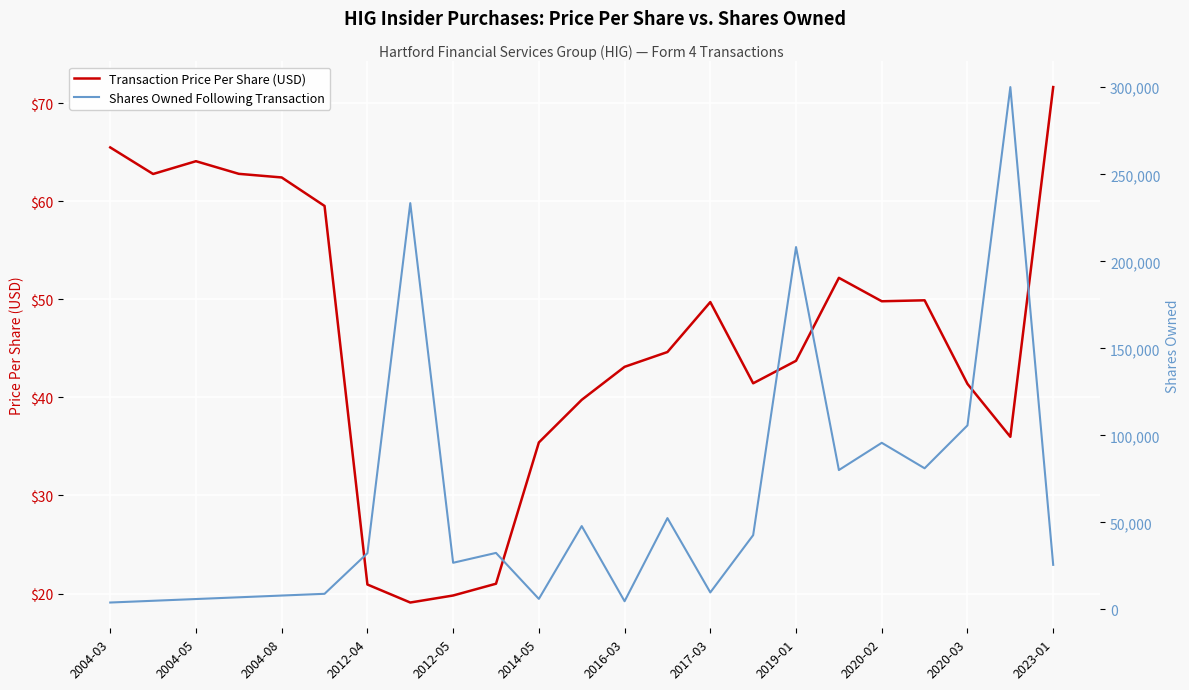

What is the lowest value of the Shares Owned Following Transaction series?

4000.0